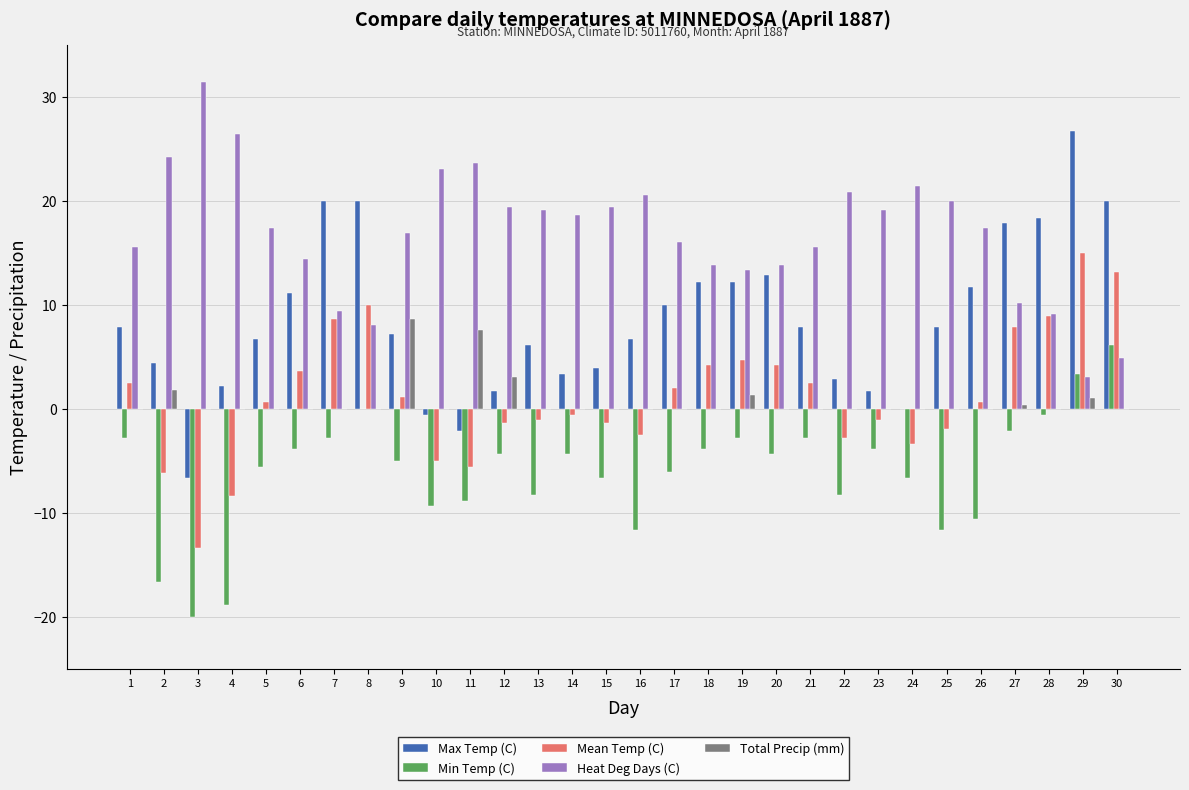

What is the total value across all series at 22?

12.5